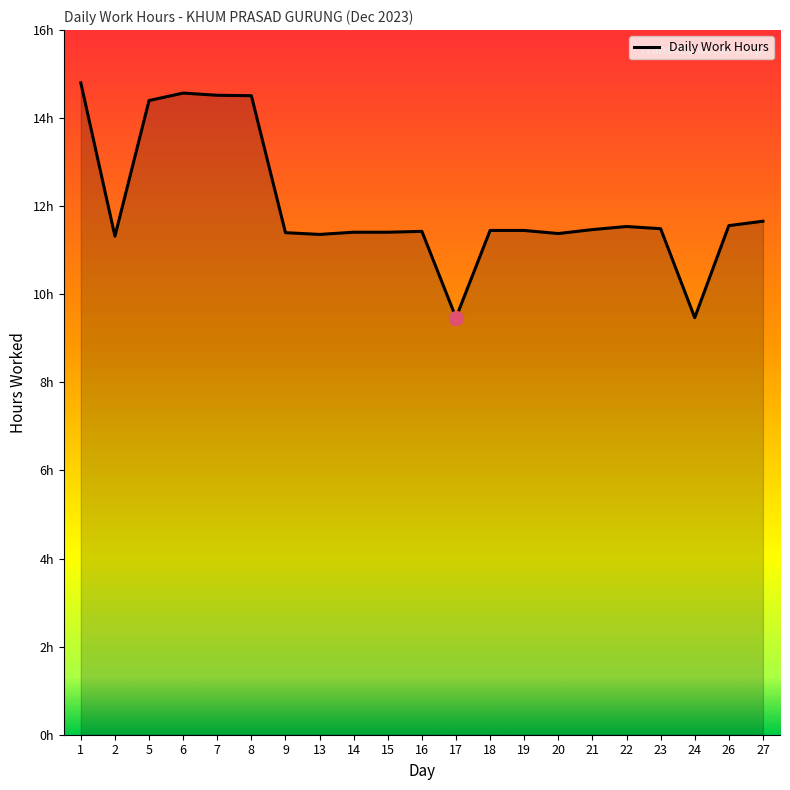

Does the chart display data point markers on the line(s)?

No